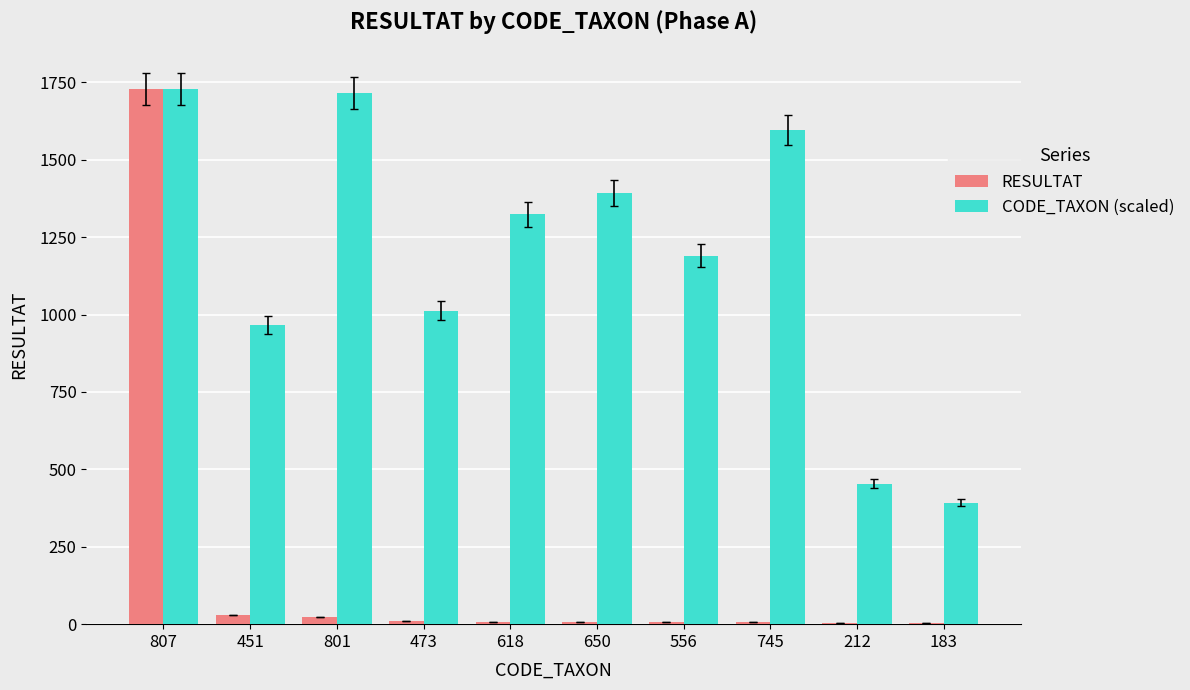

Is the value of RESULTAT at 556 greater than the value of CODE_TAXON (scaled) at 556?

No